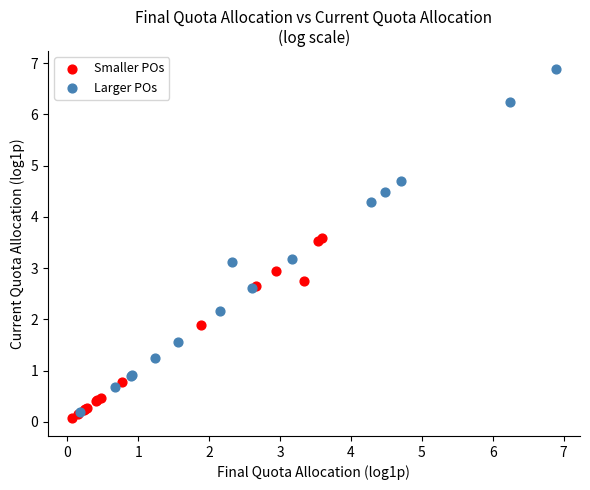

Which series contains the highest Y value?

Larger POs